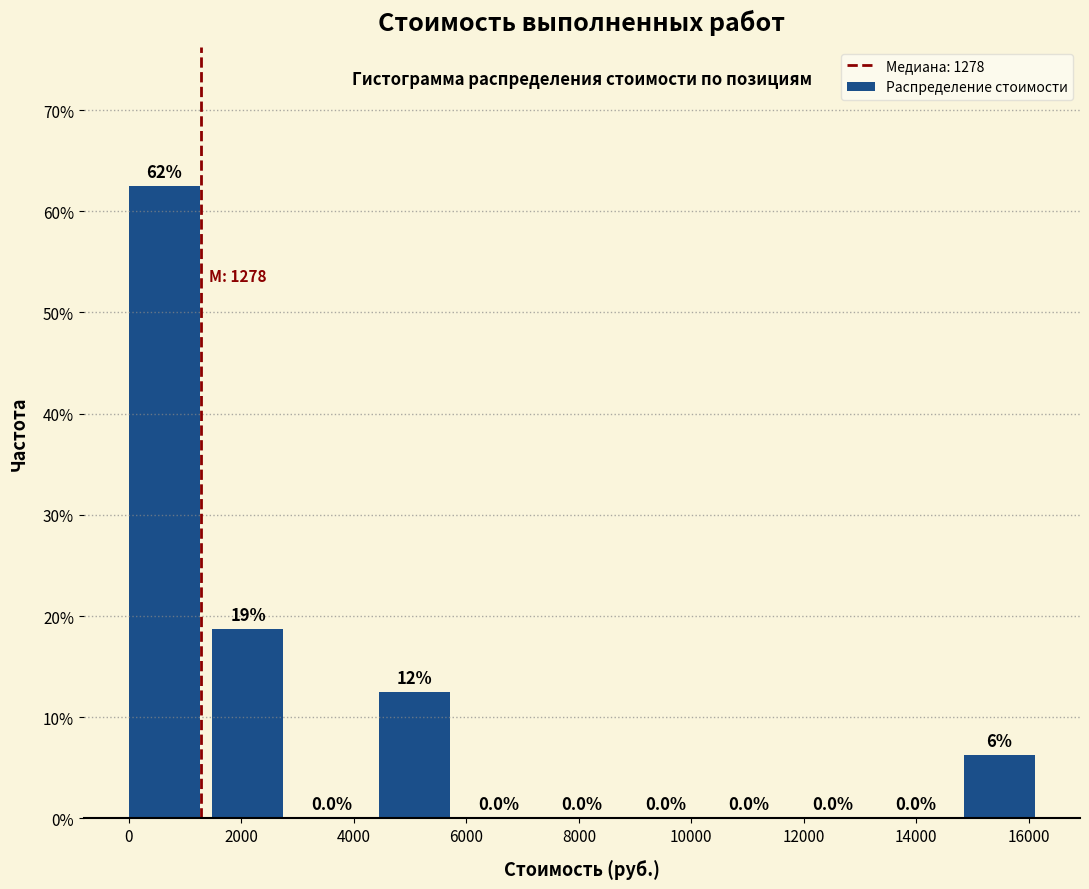

Over which range of the x-axis is the bar tallest?

0 to 1400